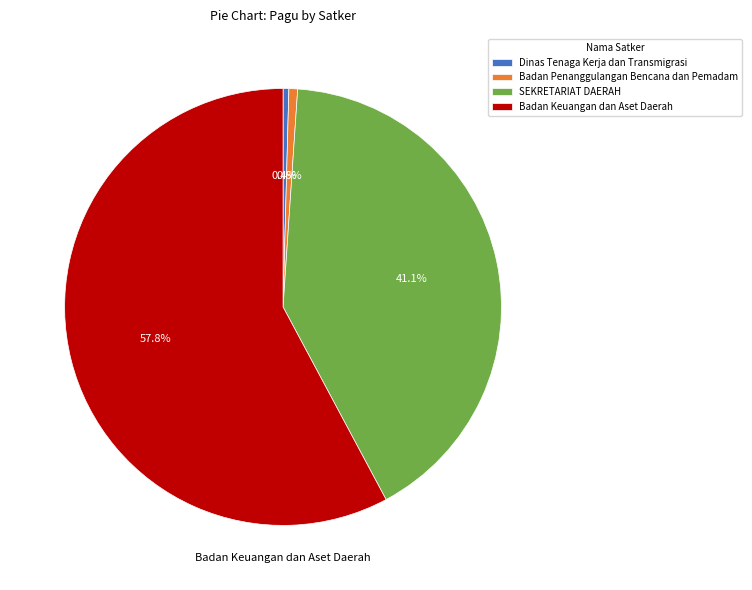

To the nearest percent, what percentage of the pie is Badan Keuangan dan Aset Daerah?

58%